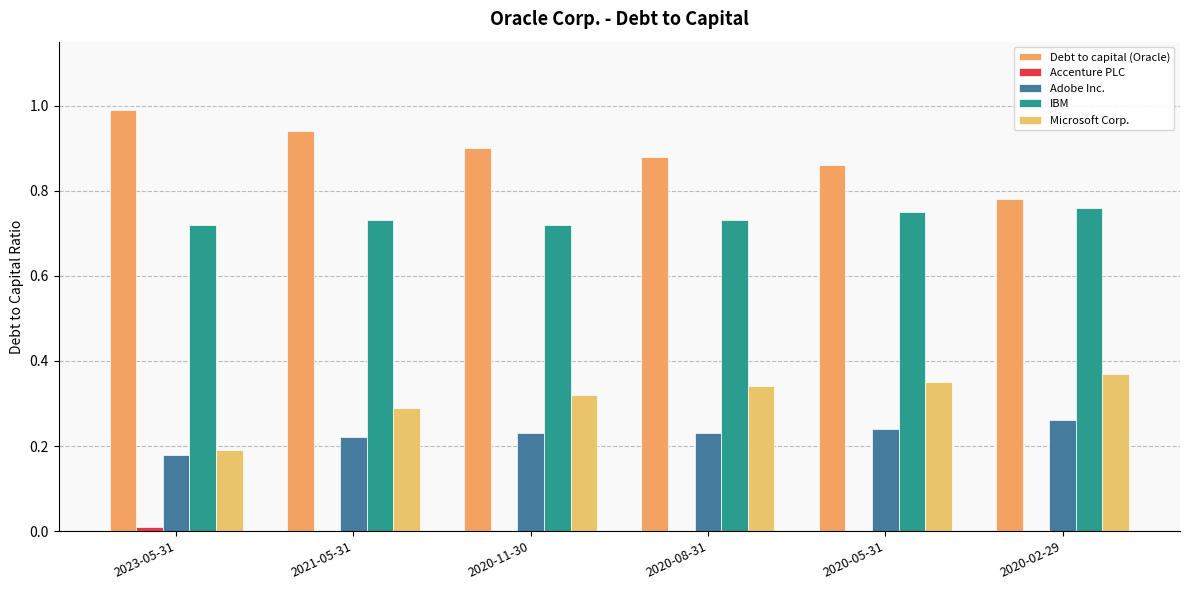

What is the average value of the Adobe Inc. series?

0.2